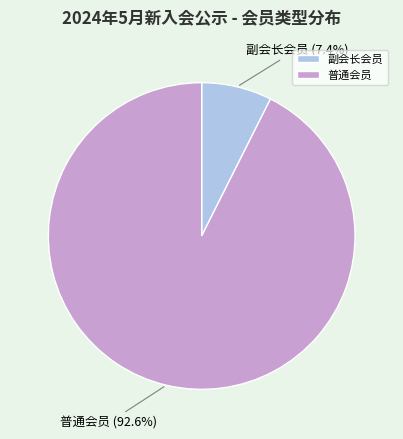

To the nearest percent, what portion does 普通会员 represent?

93%